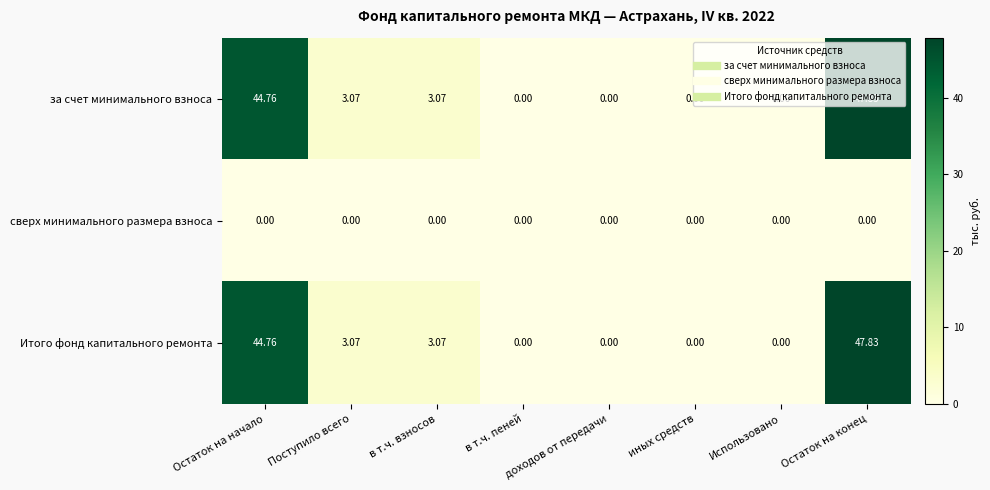

At which category is the sum across all series the highest?

Остаток на конец